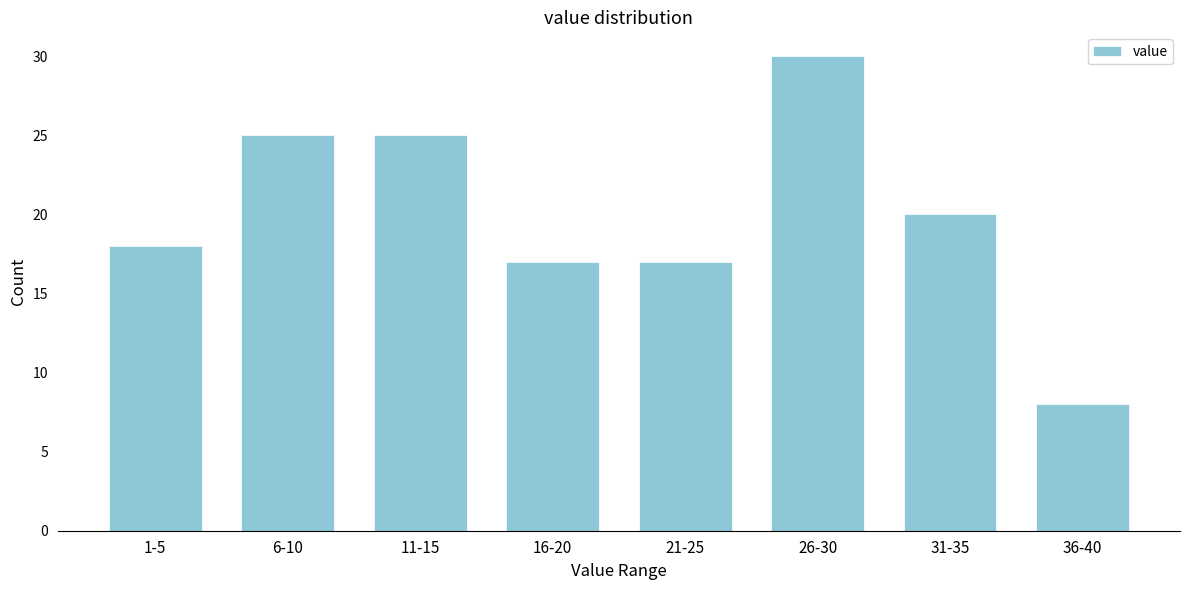

Reading left to right, transcribe all the data shown in this chart.

1-5=18	6-10=25	11-15=25	16-20=17	21-25=17	26-30=30	31-35=20	36-40=8